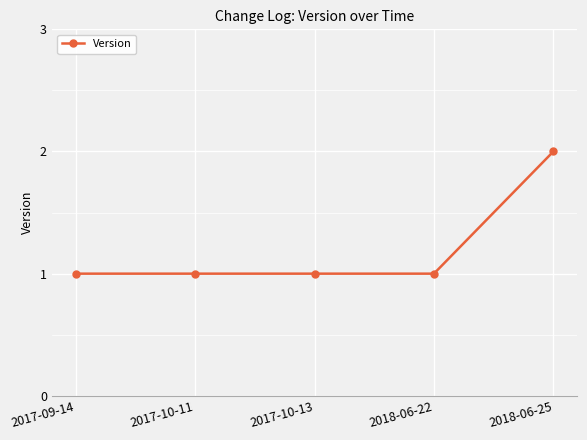

Is this an area chart (filled region under the line)?

No